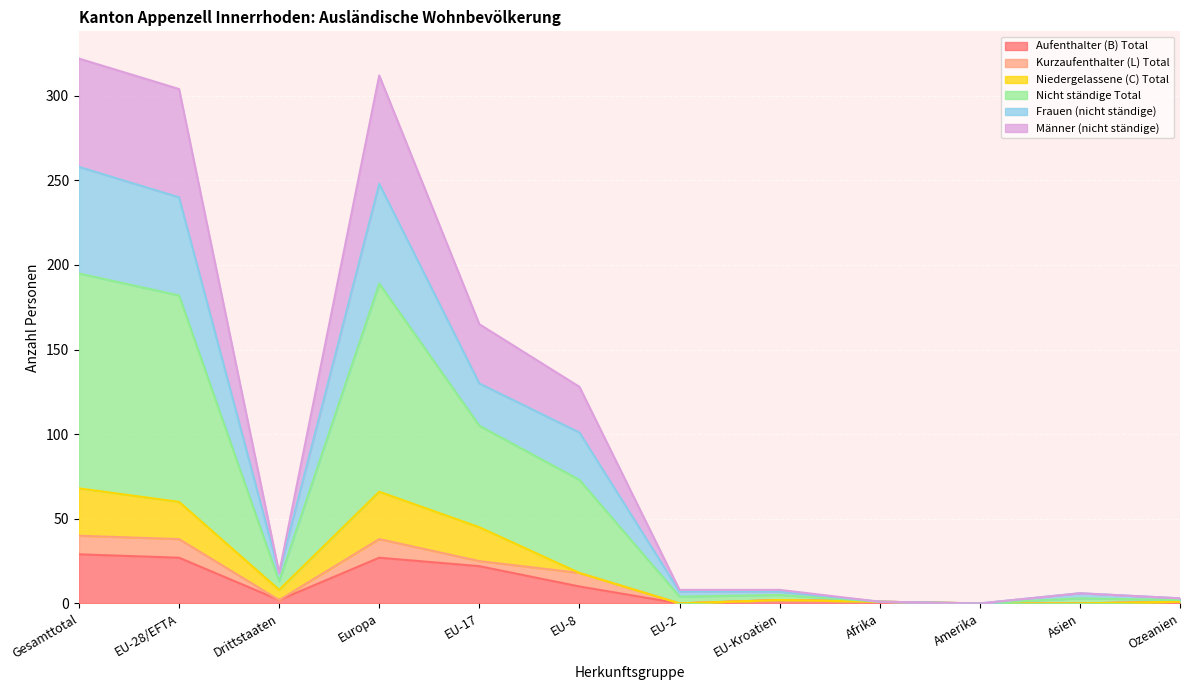

How many lines are shown in the chart?

6